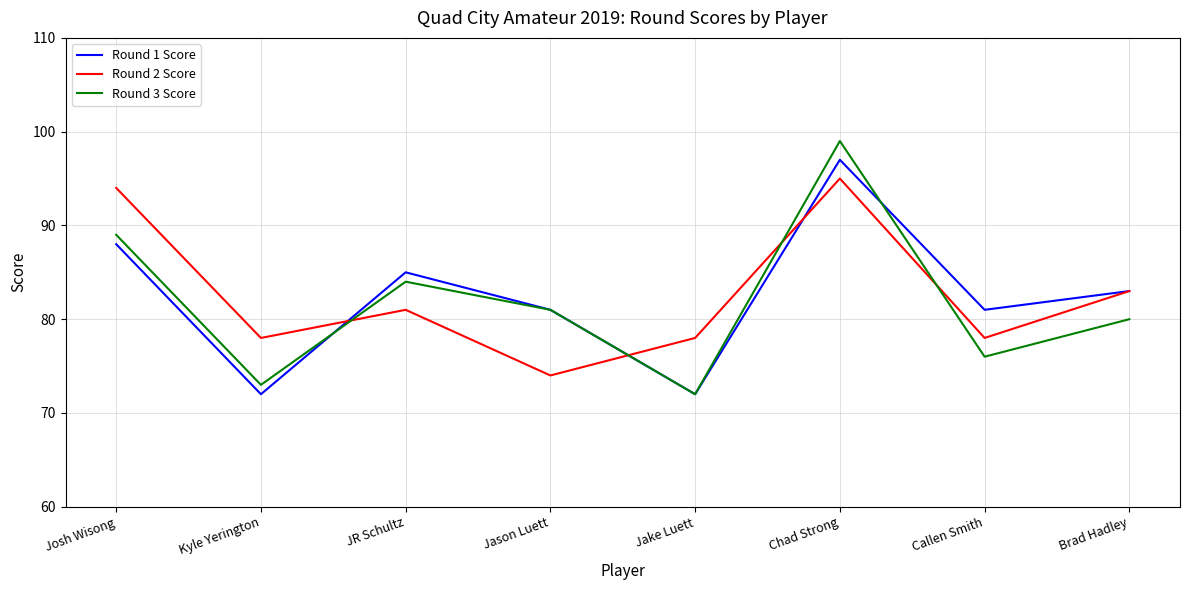

At how many categories does at least one series exceed 88?

2